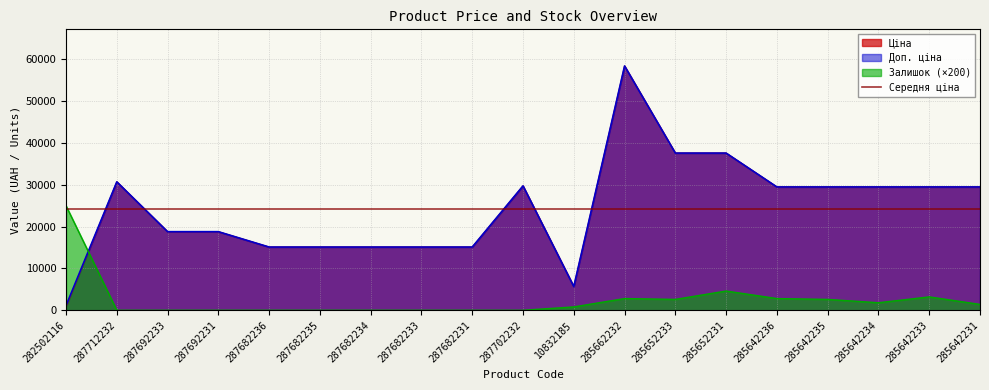

True or false: Ціна has a value of 15120.0 at 287682236.

True